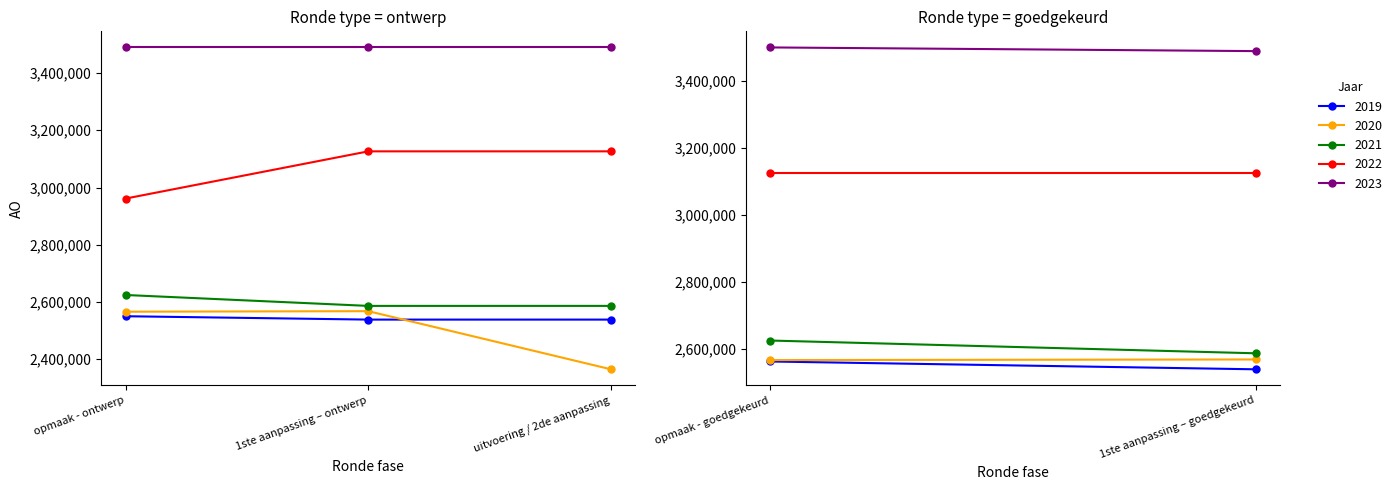

What is the label of the 2nd point from the right?

1ste aanpassing – ontwerp